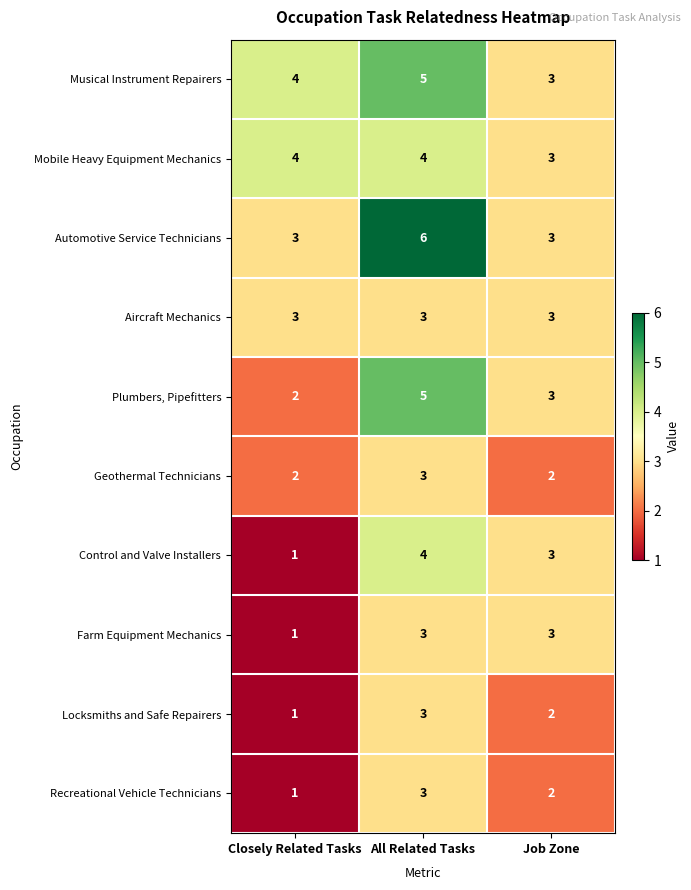

Which label corresponds to the largest value in the chart?

All Related Tasks